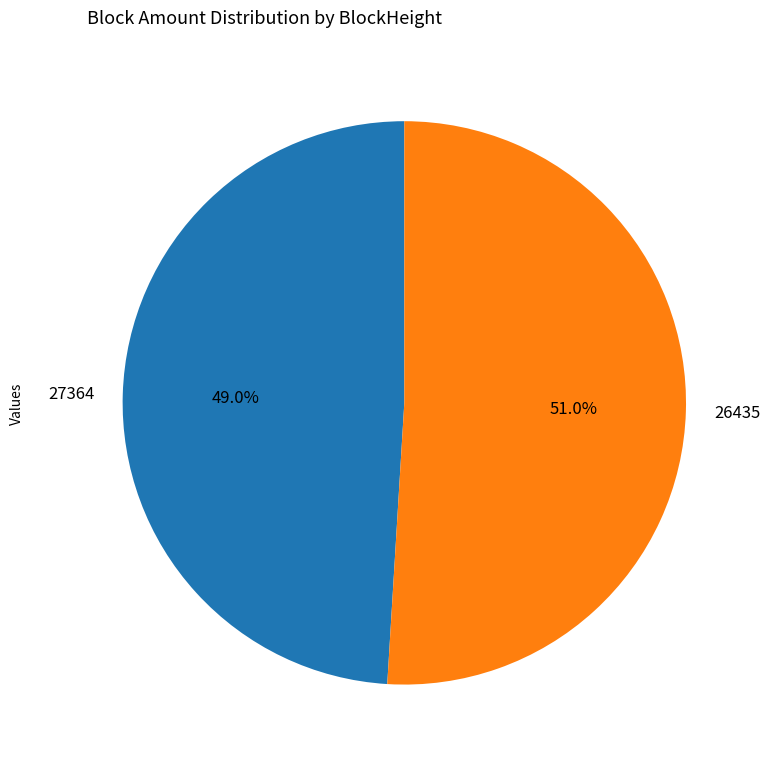

Between 26435 and 27364, which is larger?

26435